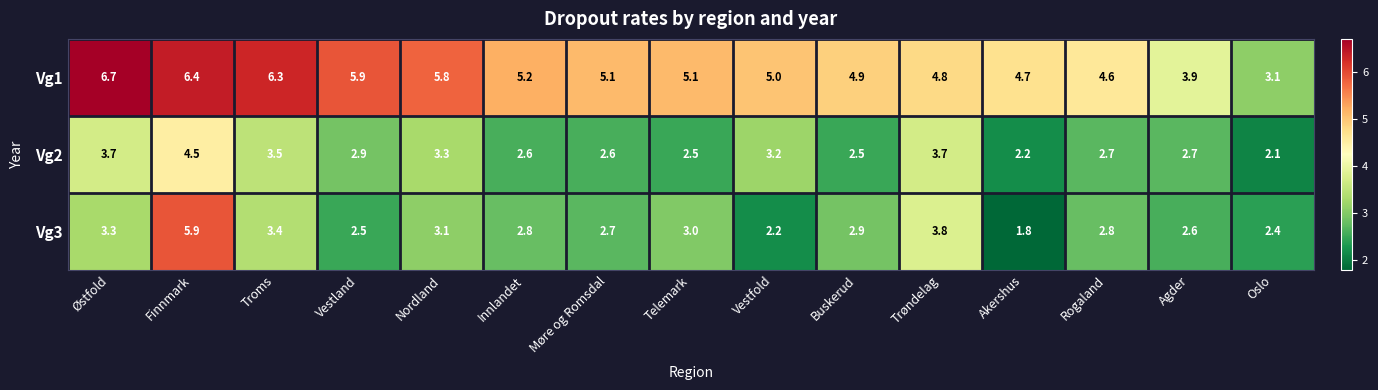

What is the difference between the Vg1 values at Innlandet and Rogaland?

0.6